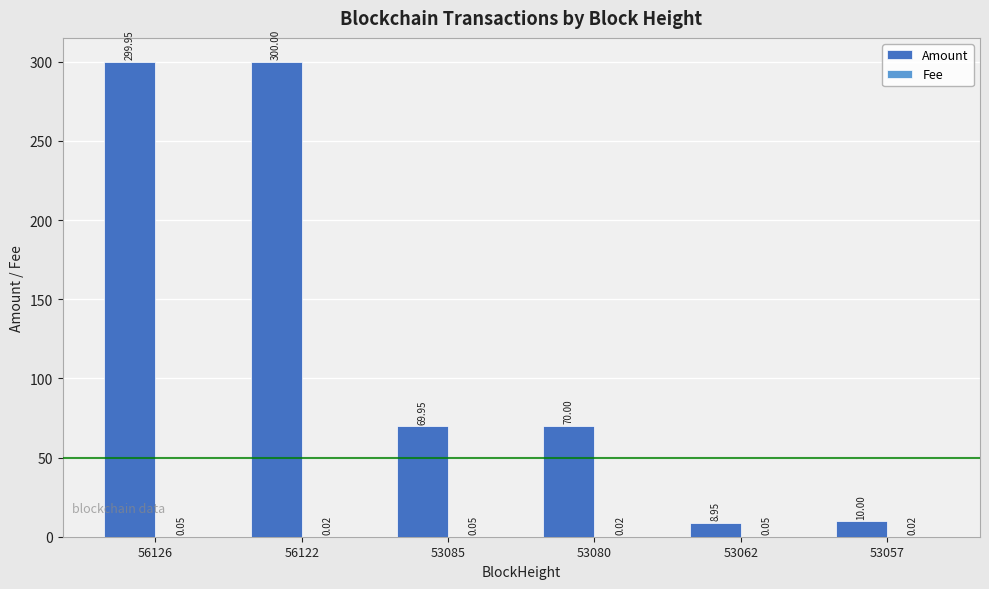

What is the total value across all series at 53062?

9.0